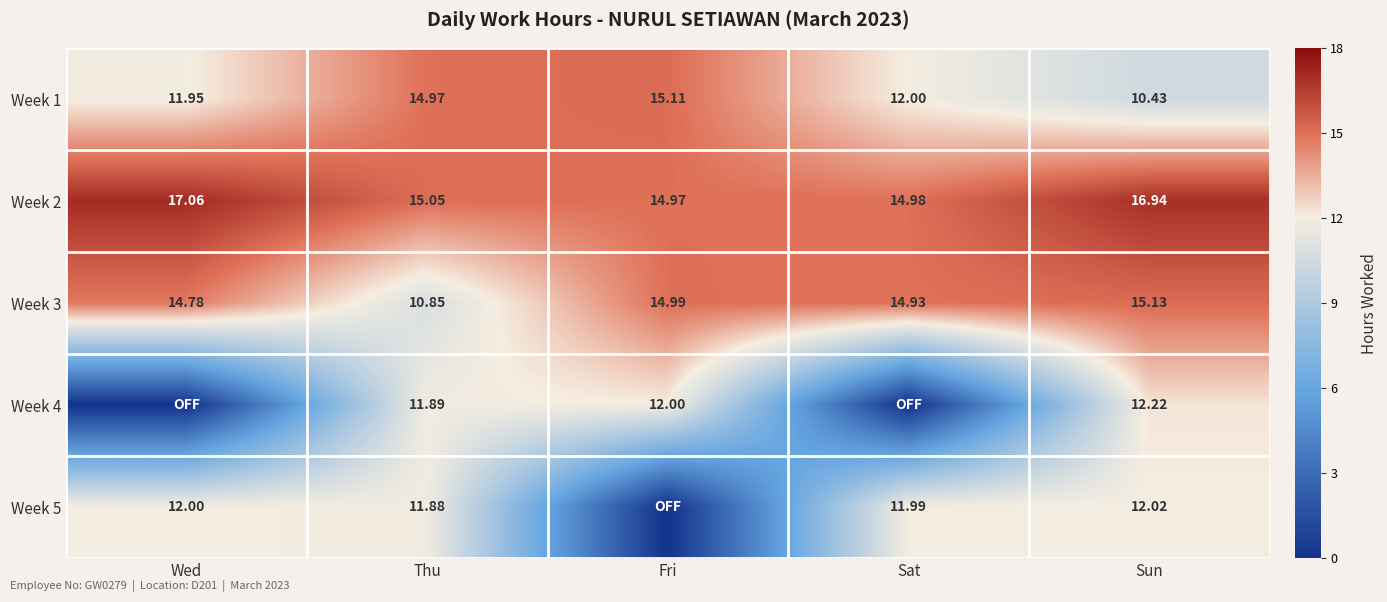

At which label does Week 1 first exceed 12?

Thu